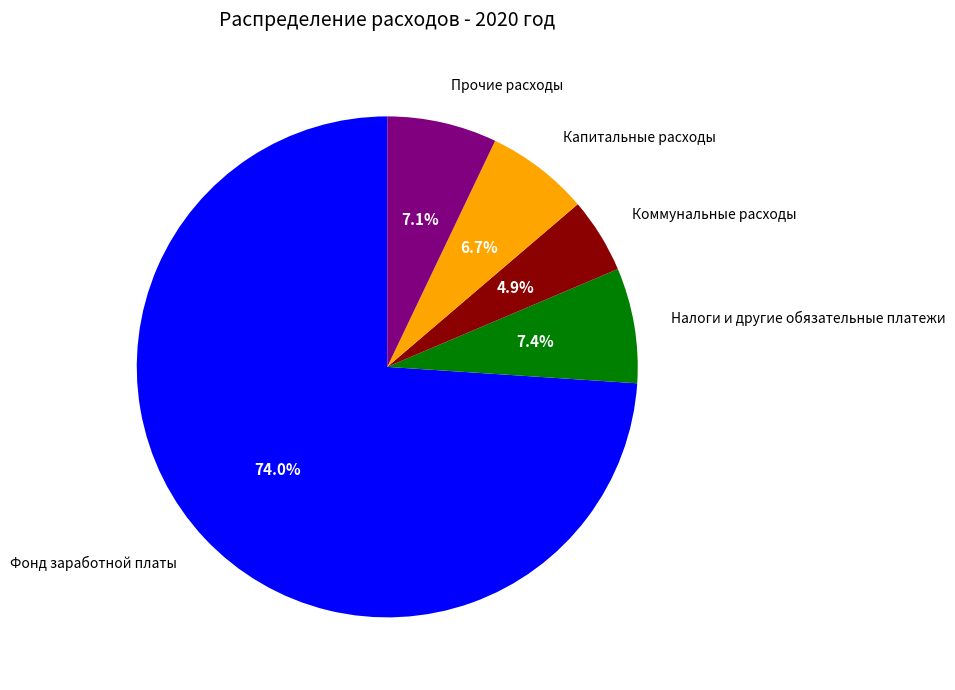

Does any single category account for the majority?

Yes